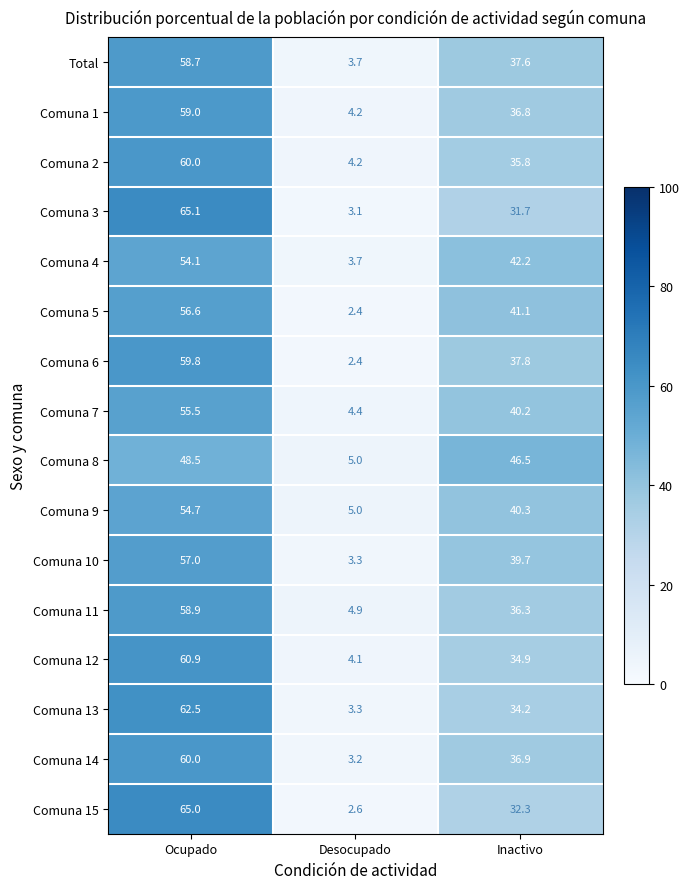

At how many categories does at least one series exceed 12?

2